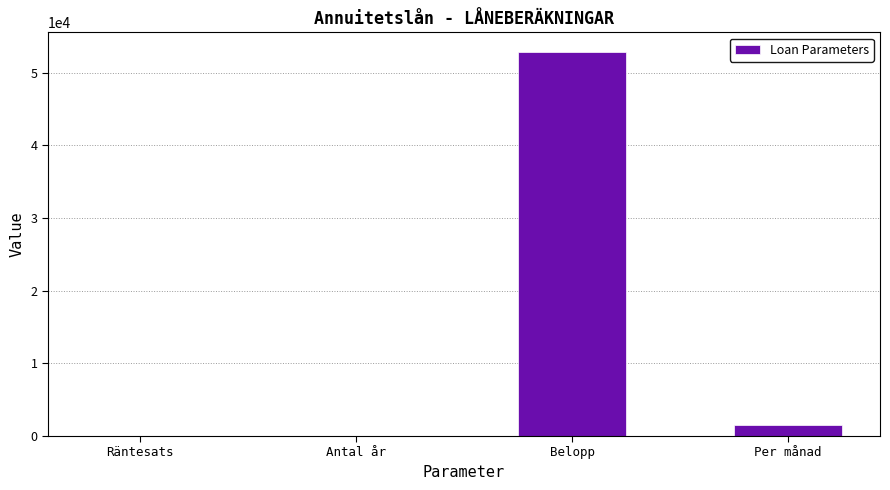

Is it true that the value at Per månad is 1500.0?

True